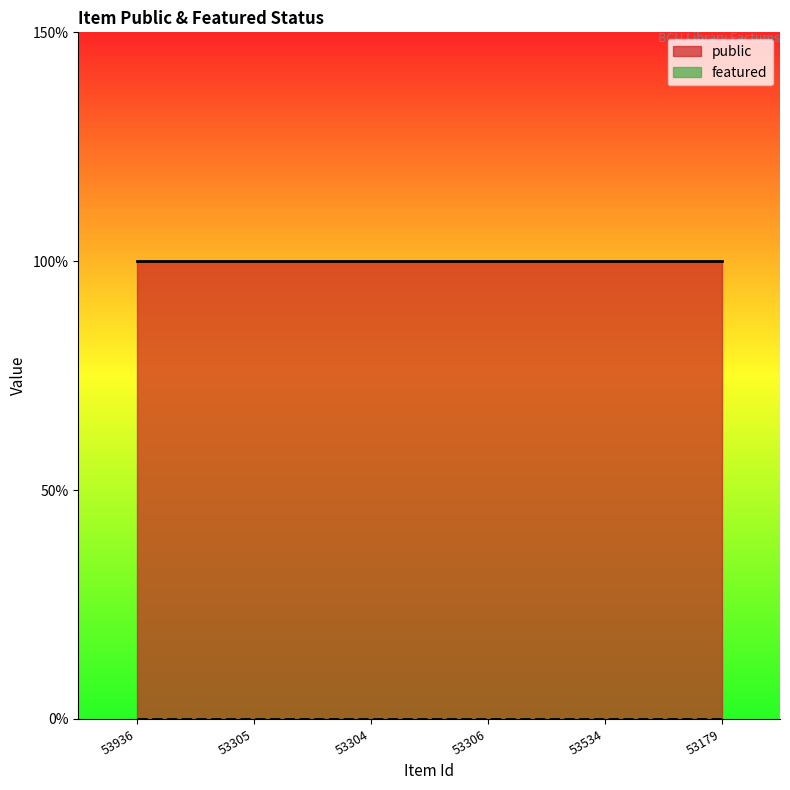

True or false: public has a value of 1 at 53306.

True